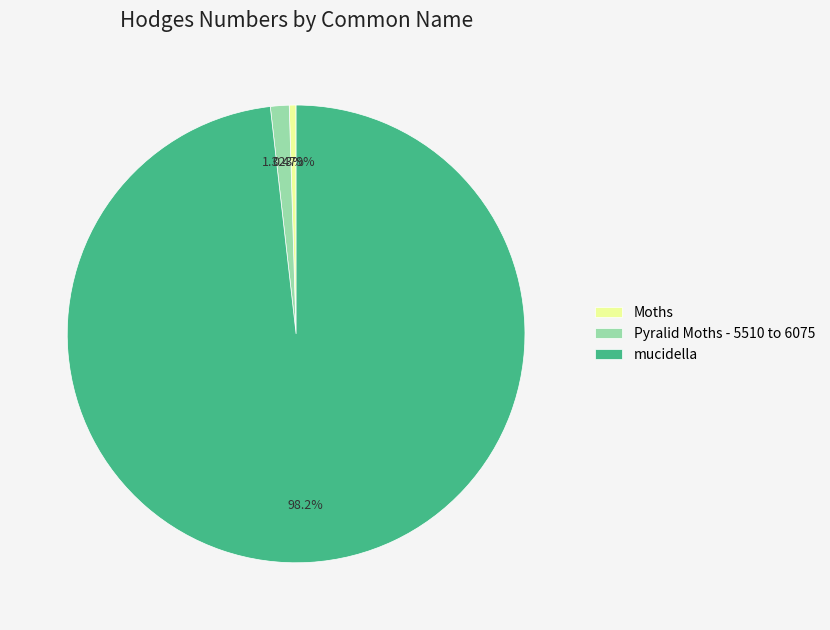

Count the number of slices in the pie.

3